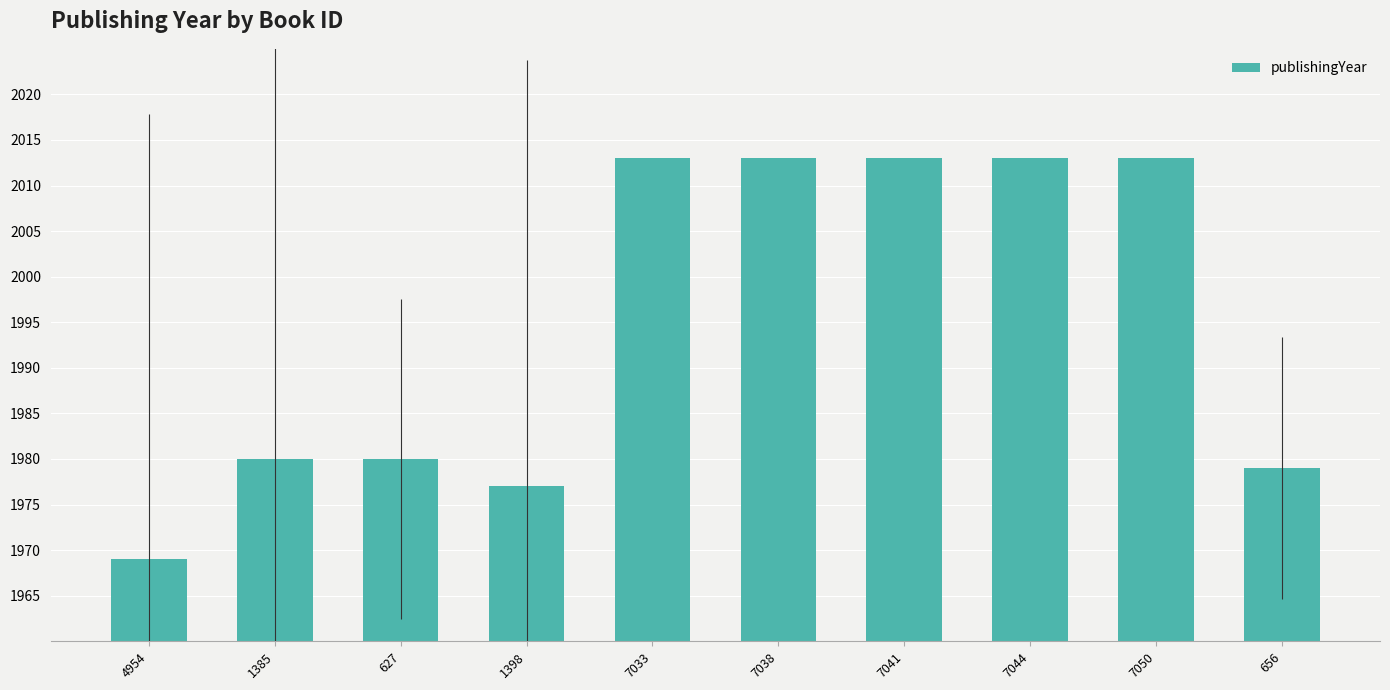

Reading right to left, list all the values displayed in this chart.

656=1979	7050=2013	7044=2013	7041=2013	7038=2013	7033=2013	1398=1977	627=1980	1385=1980	4954=1969